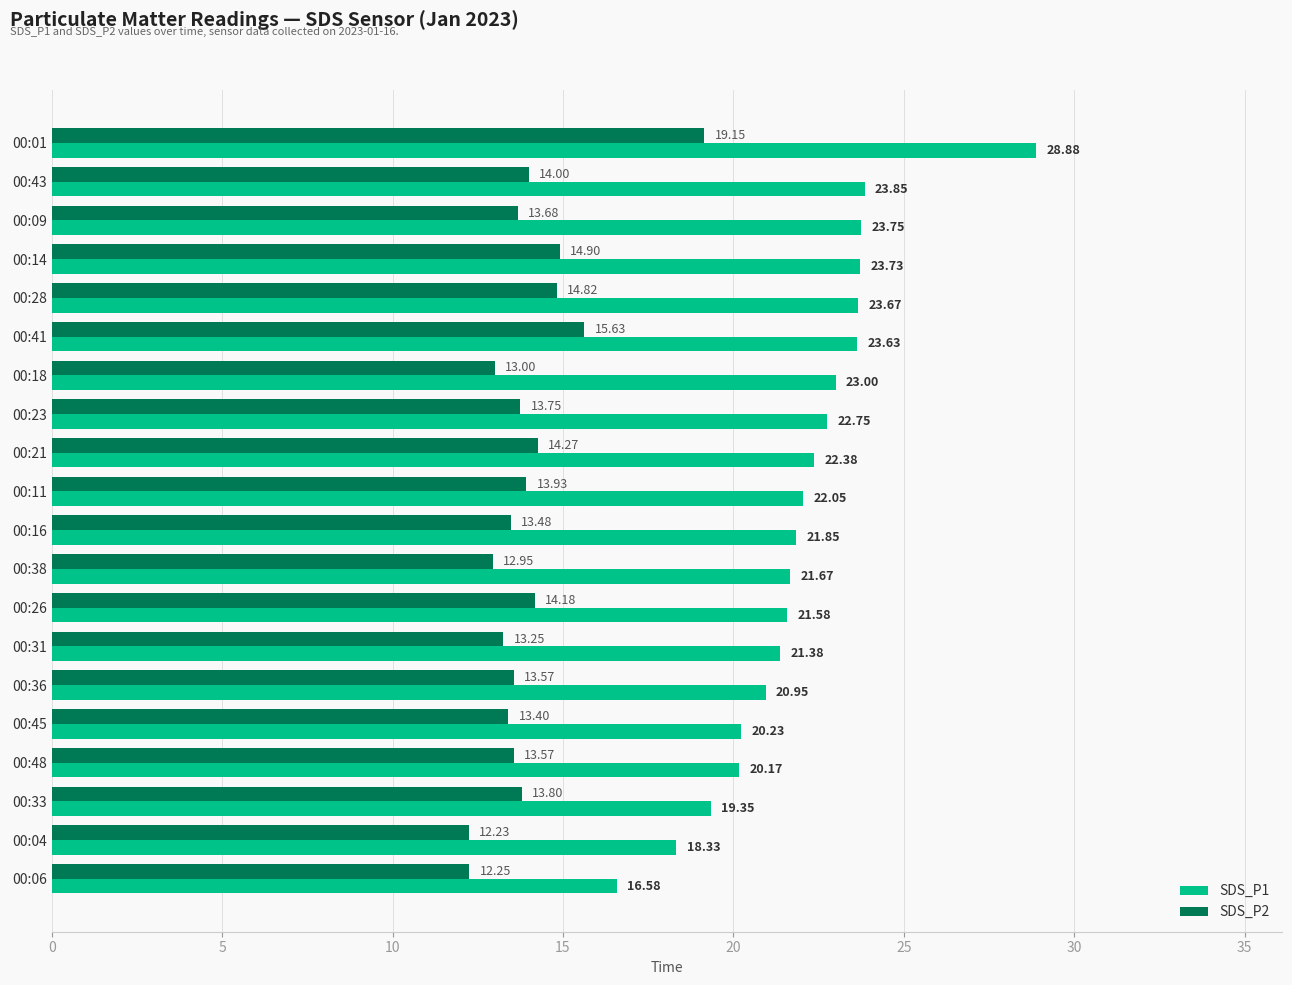

At how many categories does at least one series exceed 14?

20